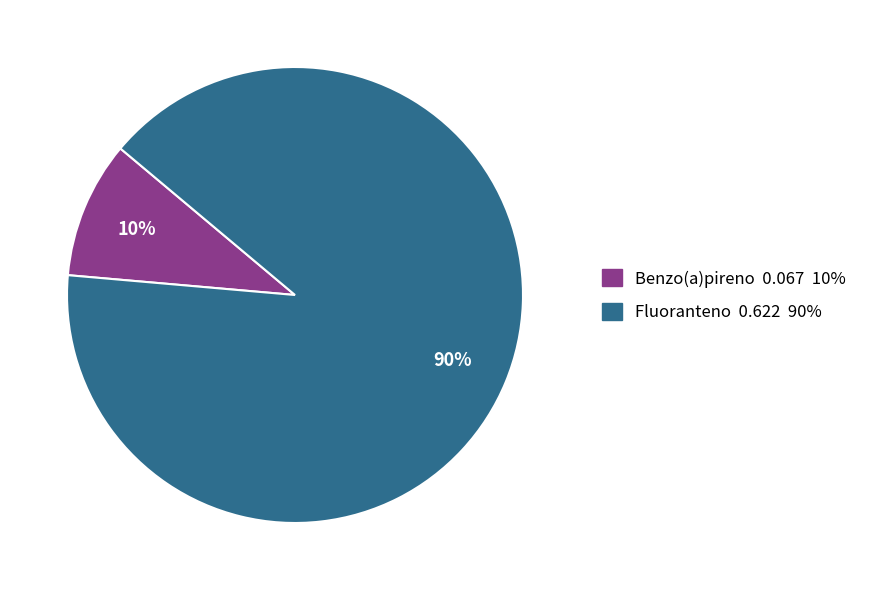

Rank the categories by value from lowest to highest.

Benzo(a)pireno, Fluoranteno